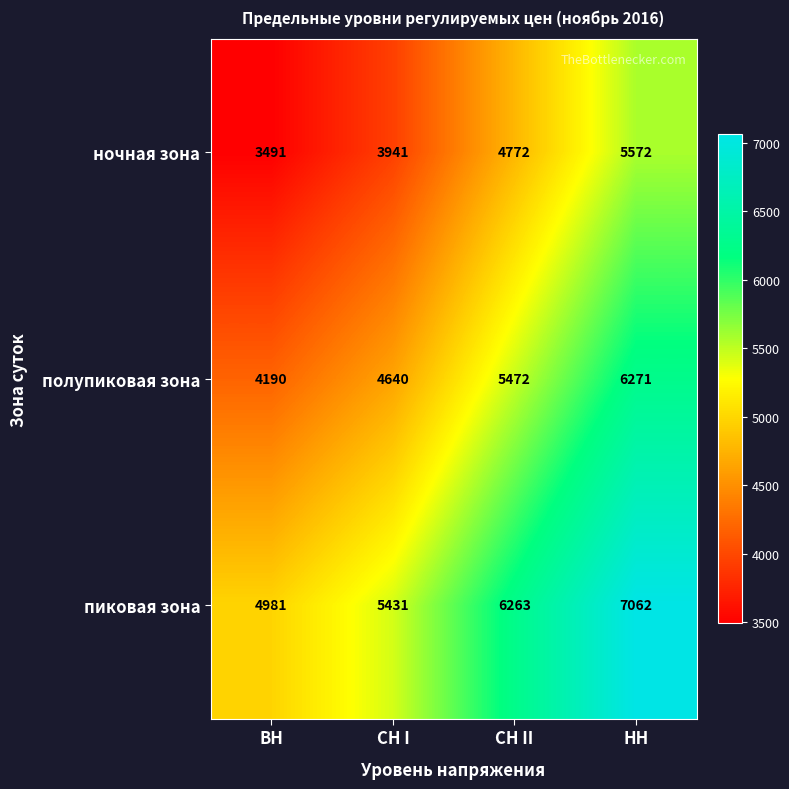

Reading right to left, list all the values displayed in this chart.

ночная зона: 5572	4772	3941	3491
полупиковая зона: 6271	5472	4640	4190
пиковая зона: 7062	6263	5431	4981